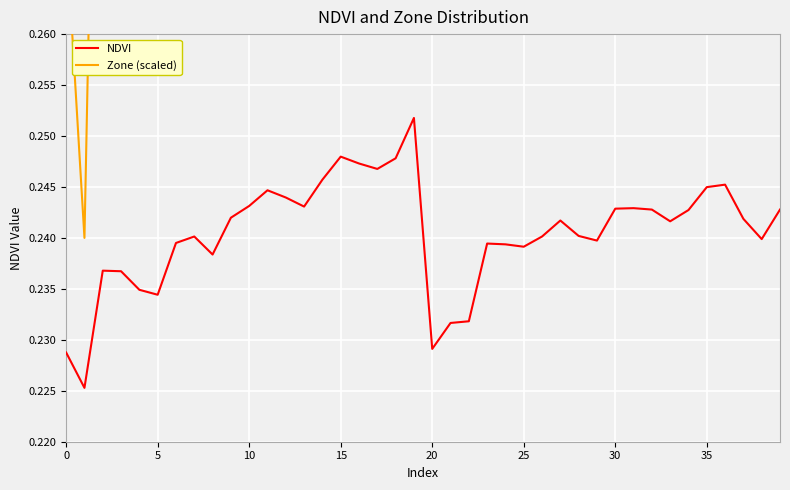

The value of NDVI at 20 is 0.2. True or false?

True